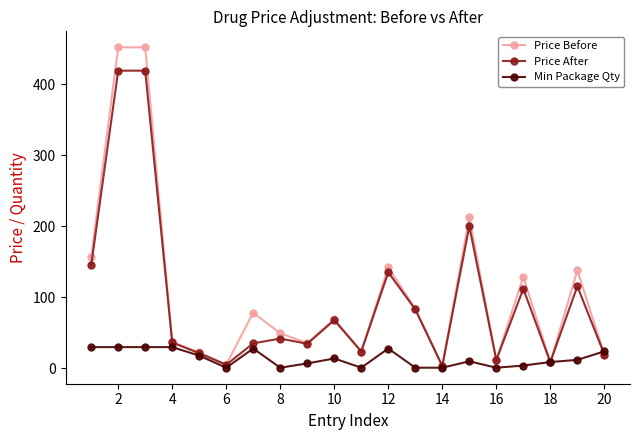

Which series has the widest spread of values?

Price Before